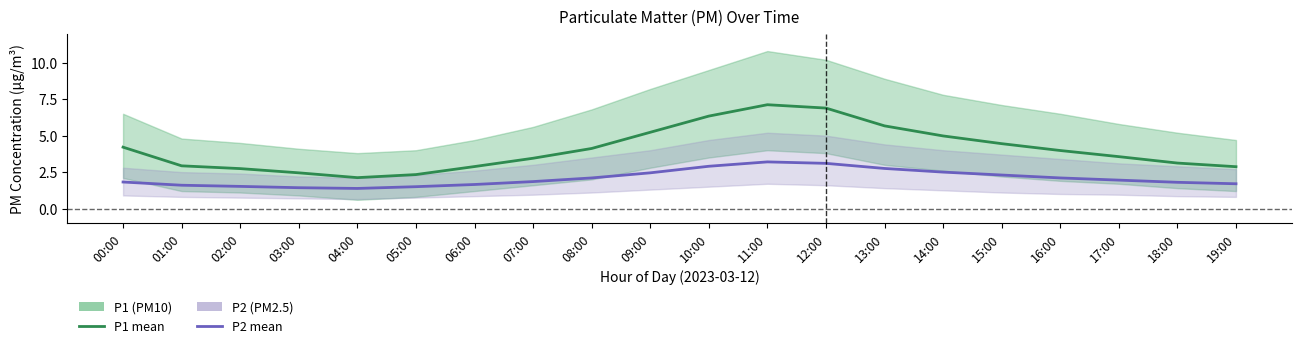

Which category has the lowest value in the P1 series?

04:00